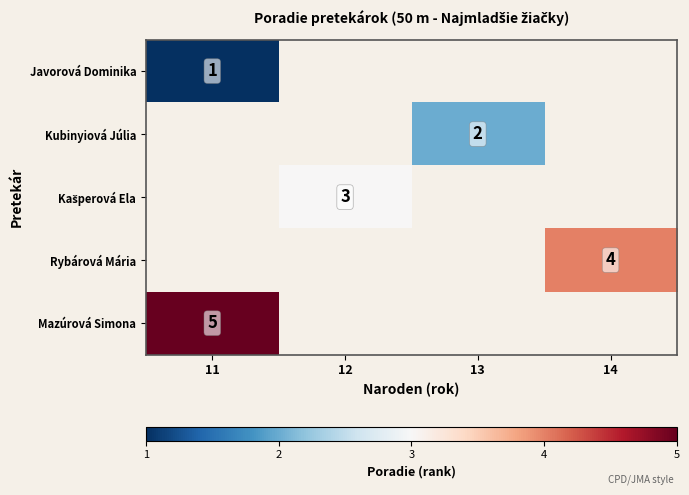

At how many categories does at least one series exceed 3?

2